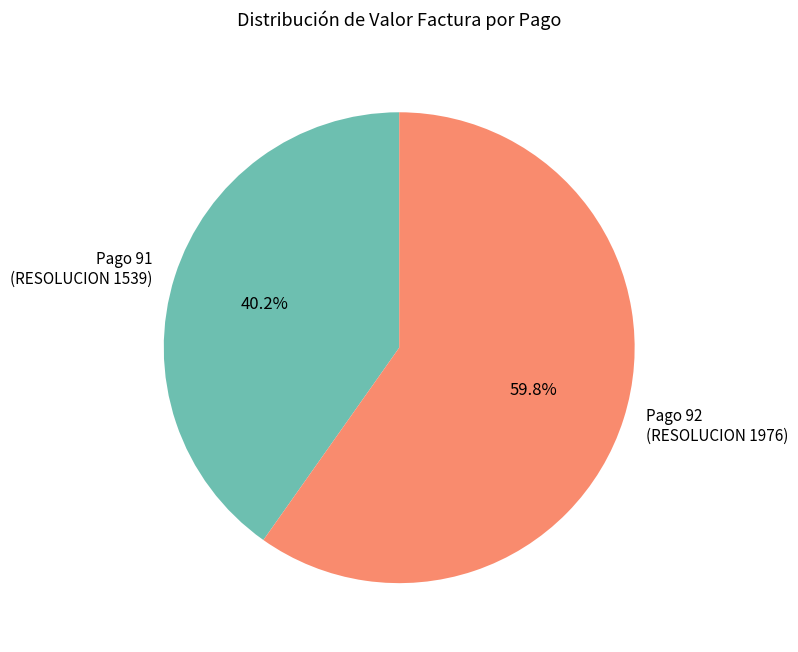

What percentage is NOT represented by Pago 92 (RESOLUCION 1976)?

40.2%